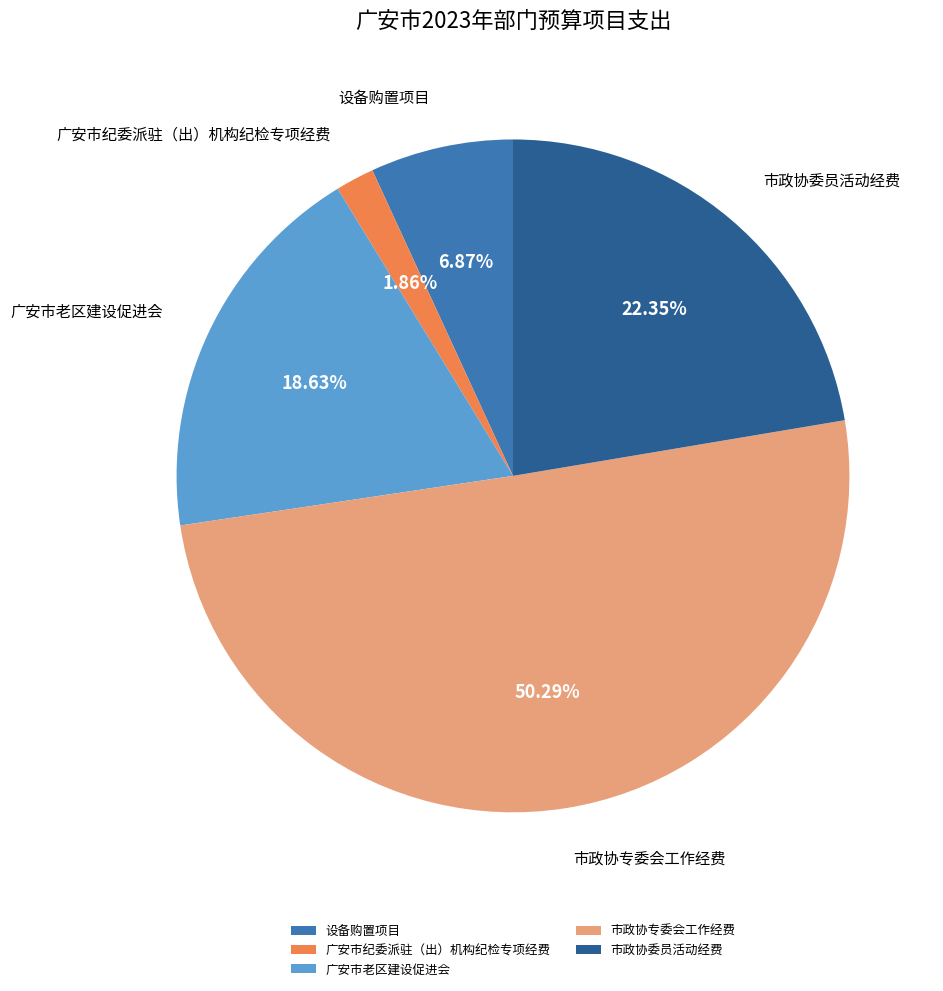

What is the ratio of the value at 广安市老区建设促进会 to the value at 市政协专委会工作经费?

0.4